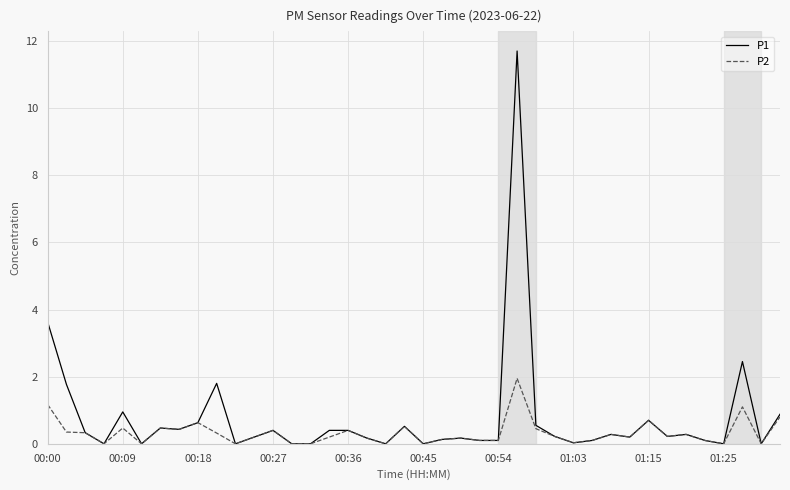

What is the greatest value displayed?

11.7